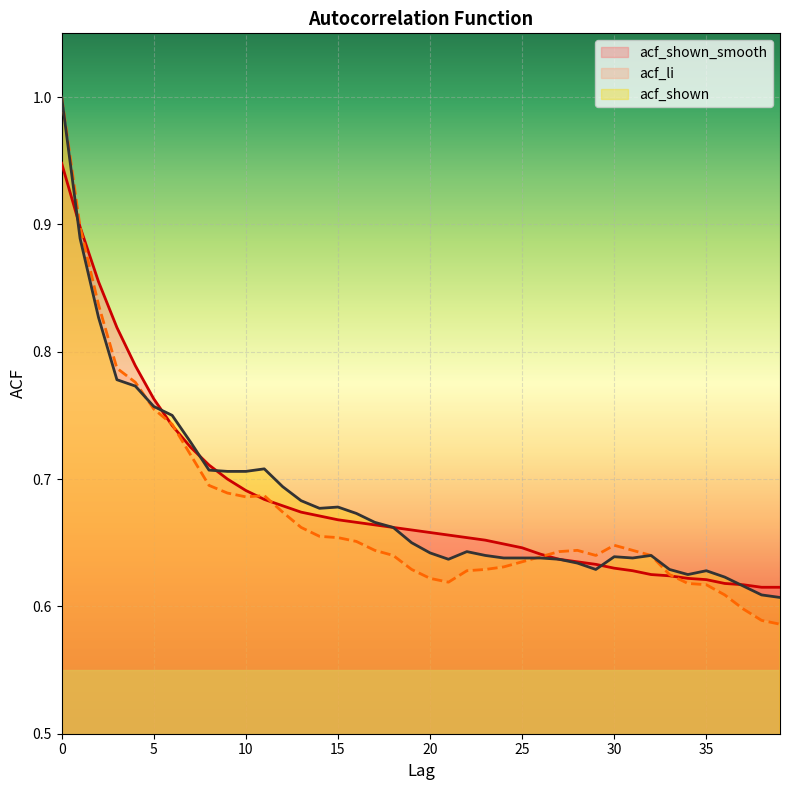

What is the total value across all series at 4?

2.3